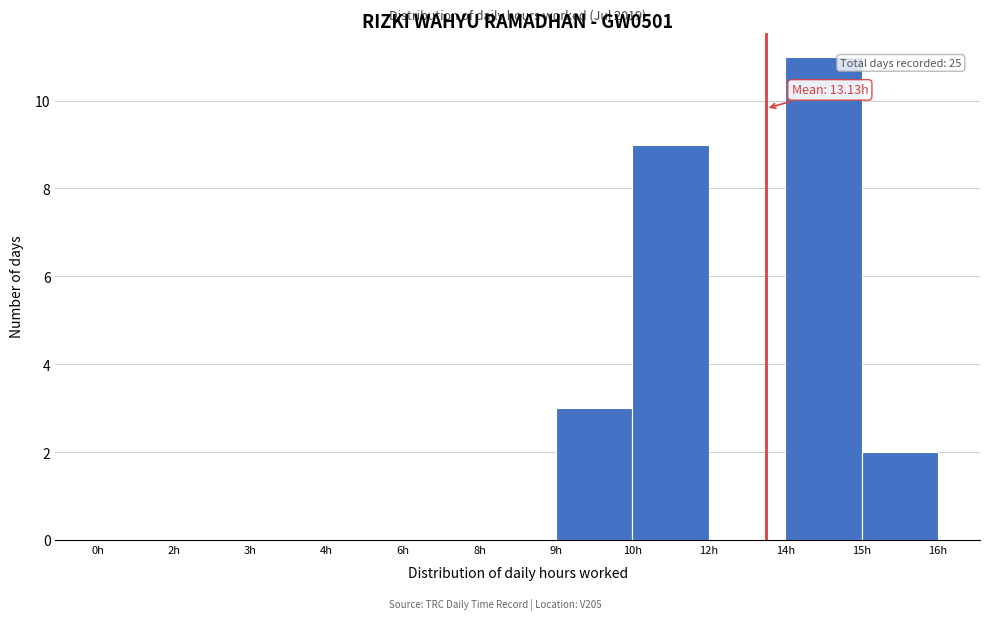

Reading right to left, extract all data points from this chart.

15h=2	14h=11	12h=0	10h=9	9h=3	8h=0	6h=0	4h=0	3h=0	2h=0	0h=0